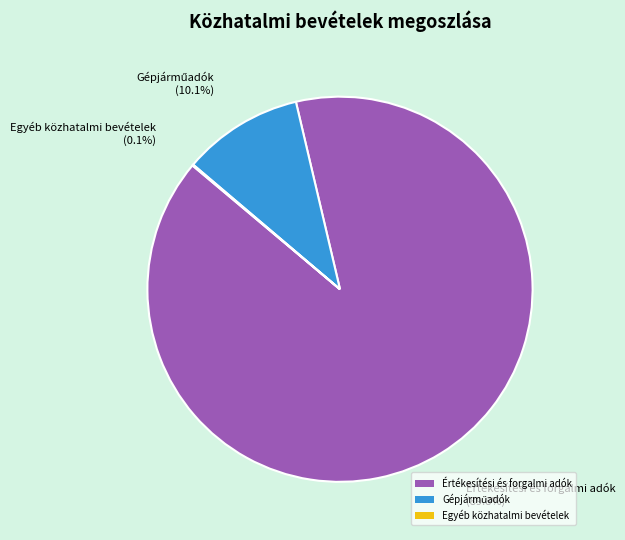

Which slice is the largest?

Értékesítési és forgalmi adók